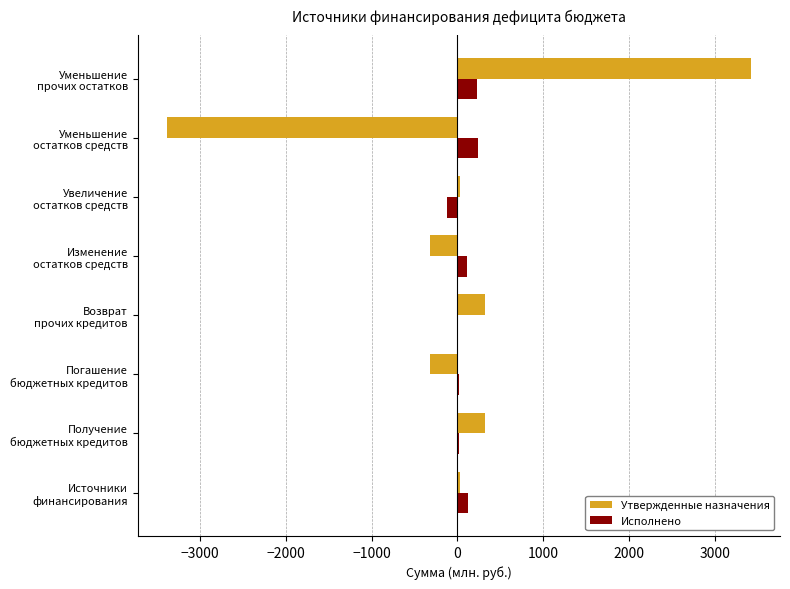

What is the maximum value for Утвержденные назначения?

3422.0